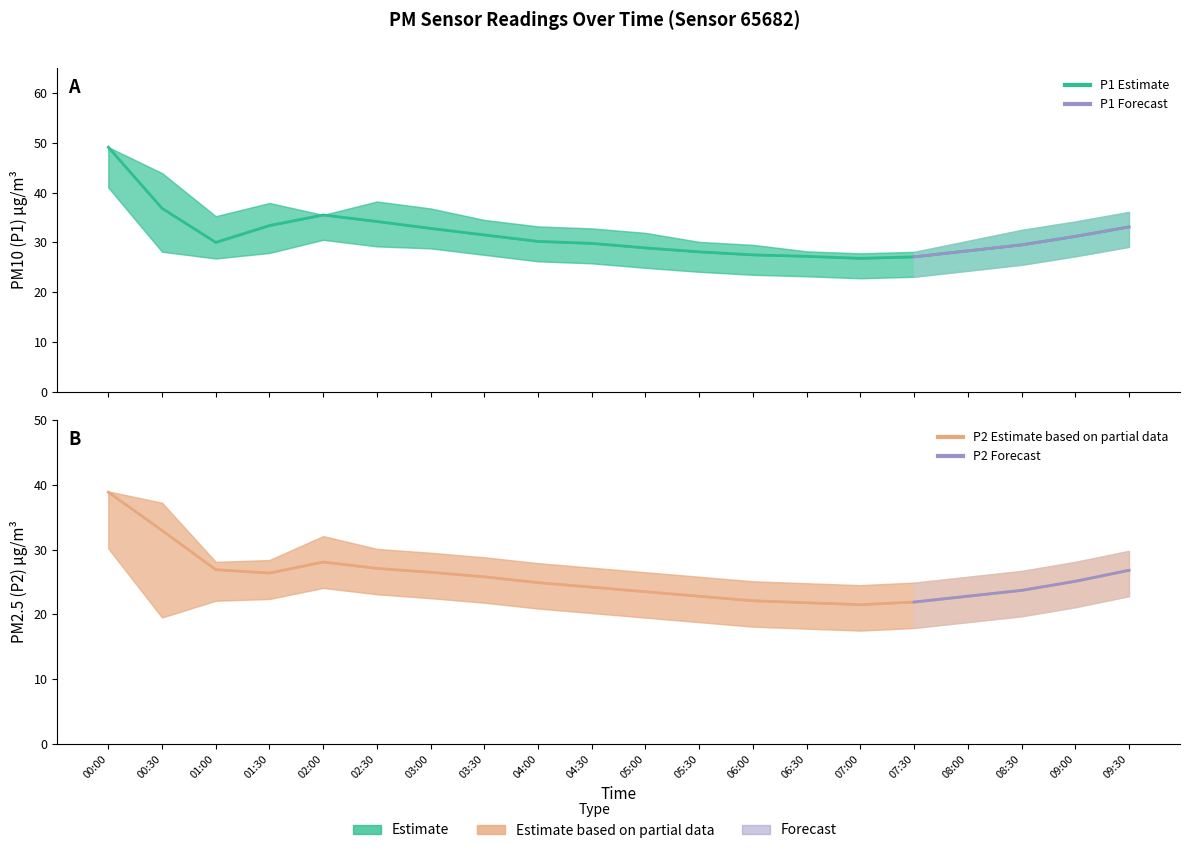

What is the label of the 13th point from the left?

06:00